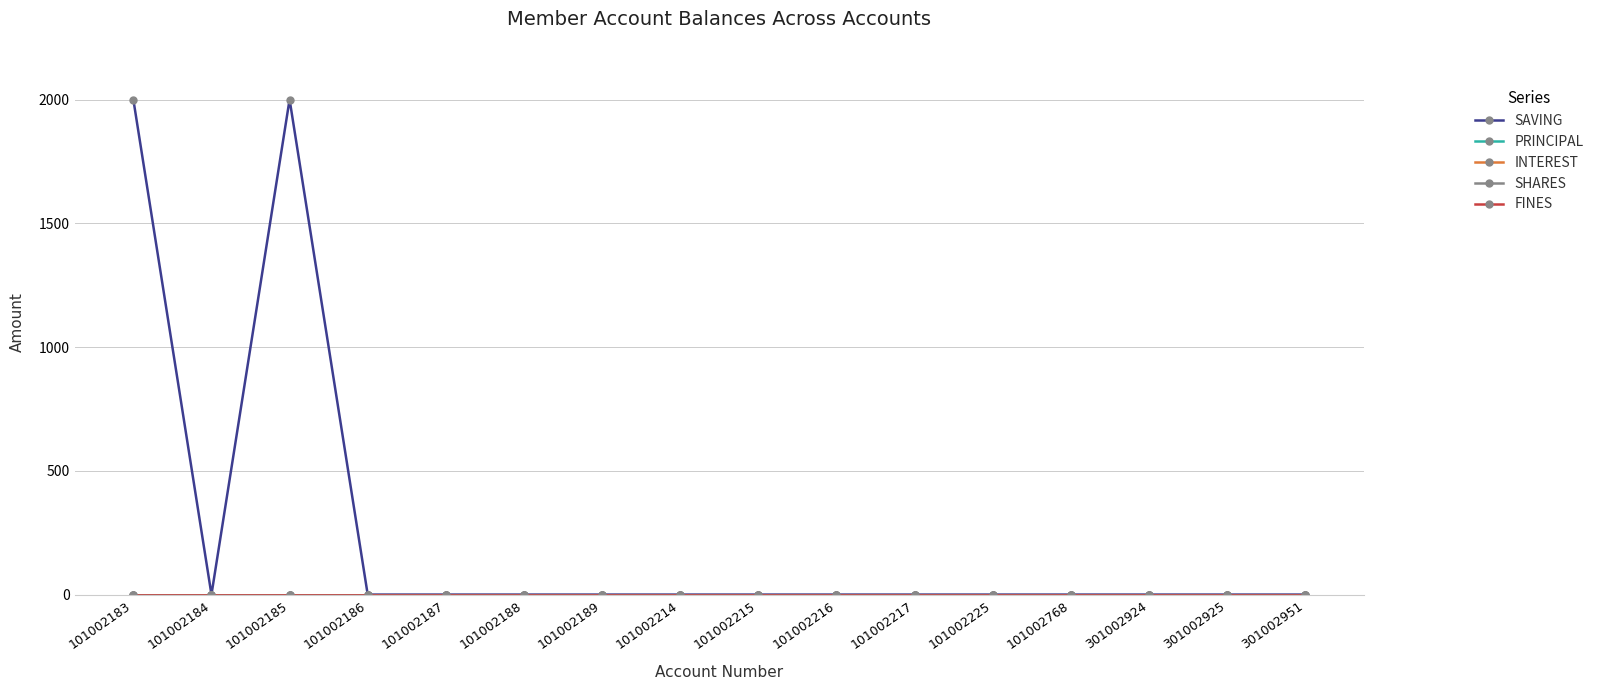

True or false: SHARES and FINES cross at least once.

False